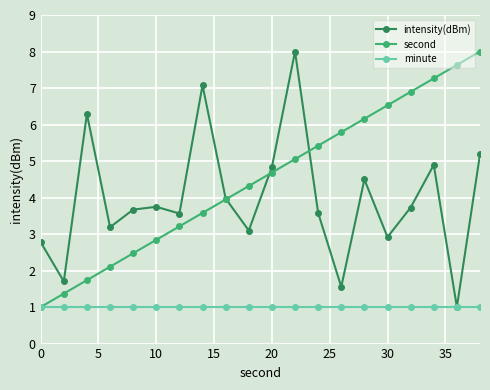

What is the minimum value for minute?

1.0